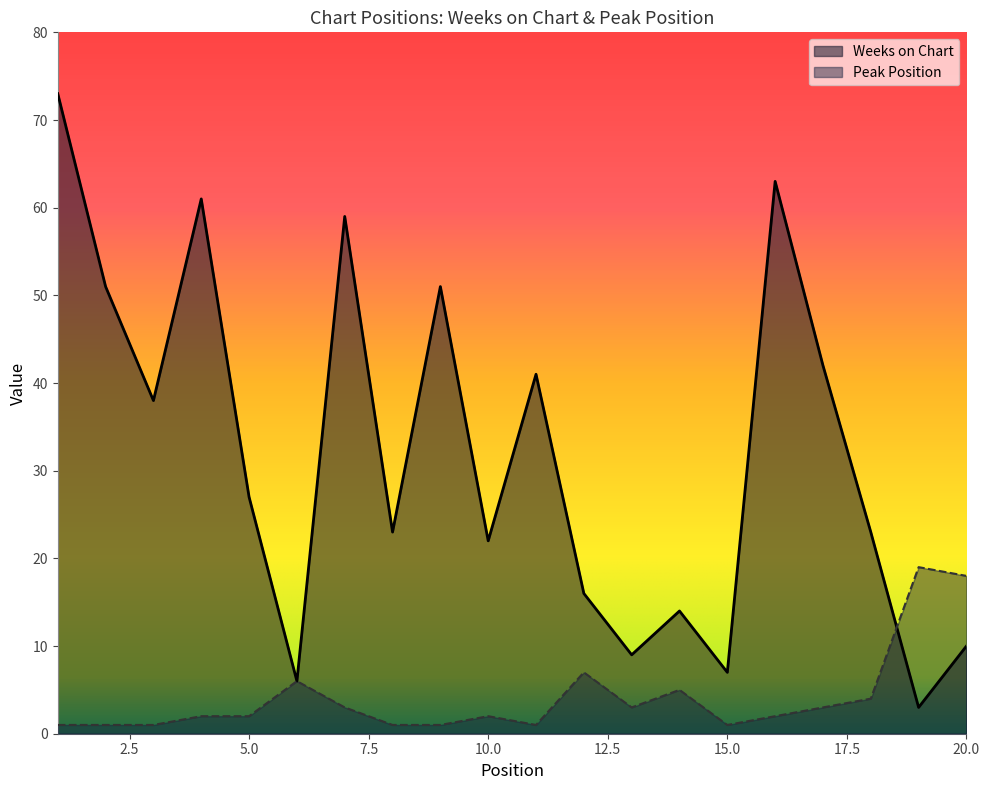

Where is the first local minimum for Weeks on Chart?

3